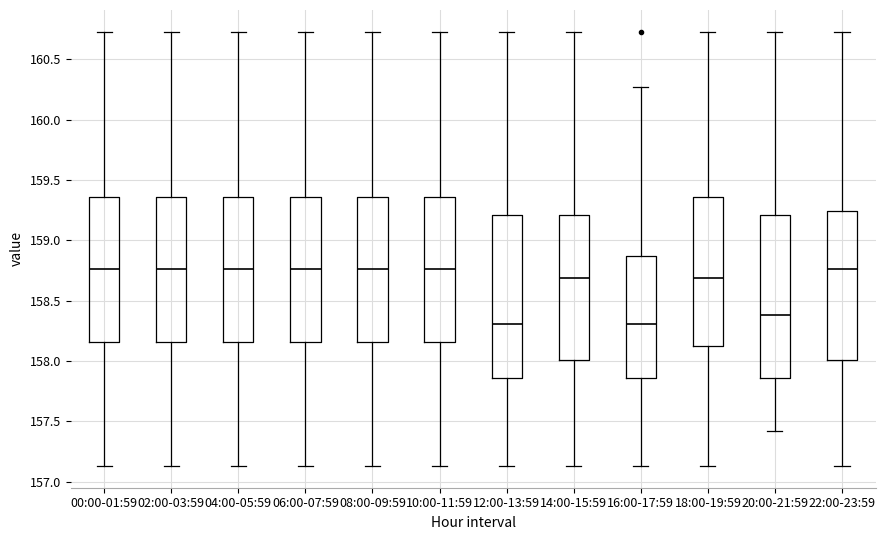

Where does the upper whisker of the box for 18:00-19:59 end on the y-axis? The values are not printed on the chart, so give them approximately, as read against the axis.

160.75